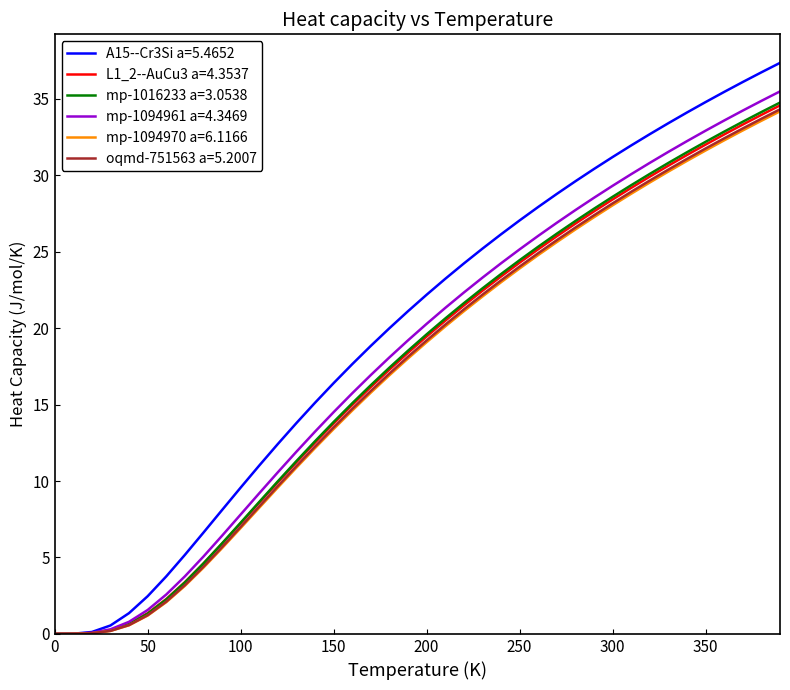

Which series has the largest total across all categories?

A15--Cr3Si a=5.4652